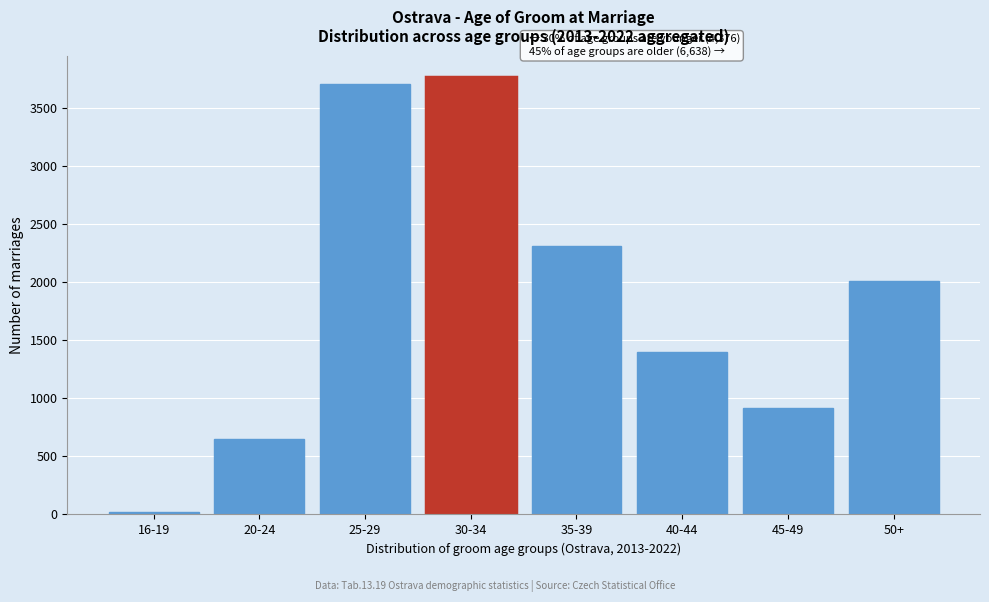

Reading right to left, list all the values displayed in this chart.

2012	913	1401	2312	3761	3702	651	23